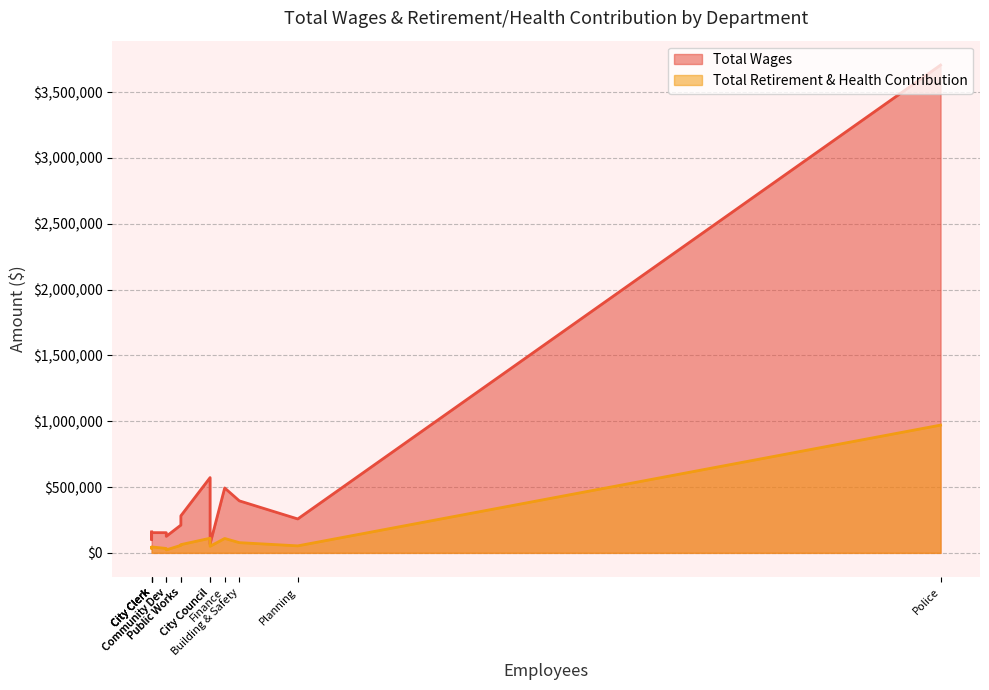

Count the number of categories in the chart.

14